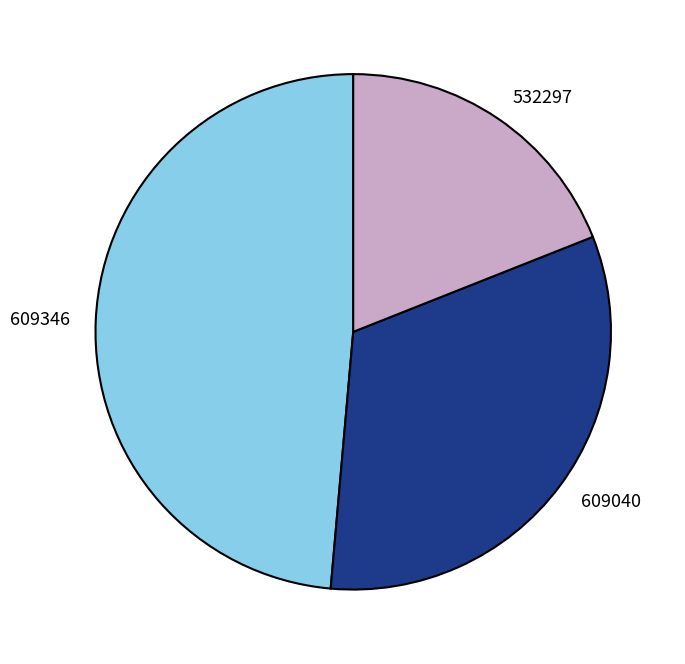

Is the sum of 609346 and 609040 greater than half?

Yes